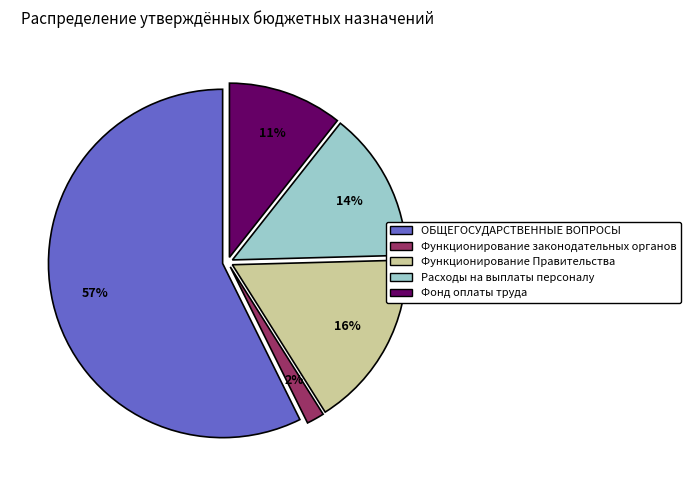

Is there a majority slice in this chart?

Yes